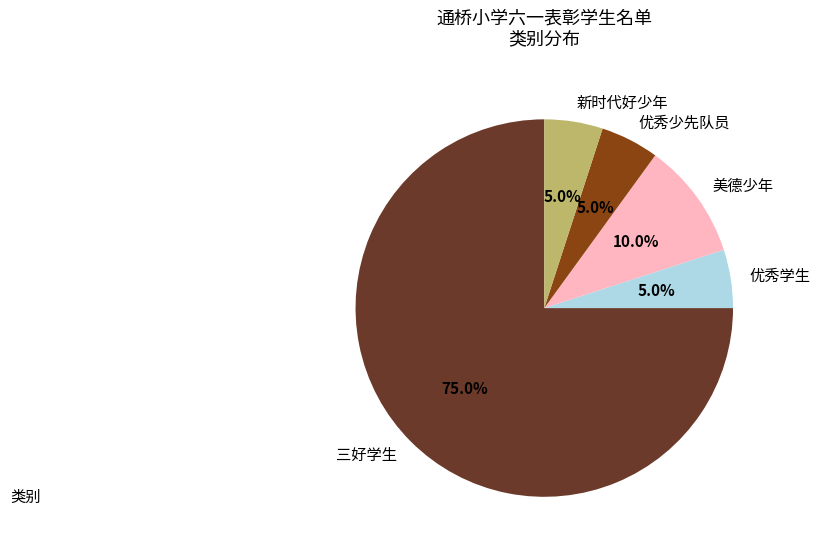

What portion of the pie excludes 三好学生?

25.0%